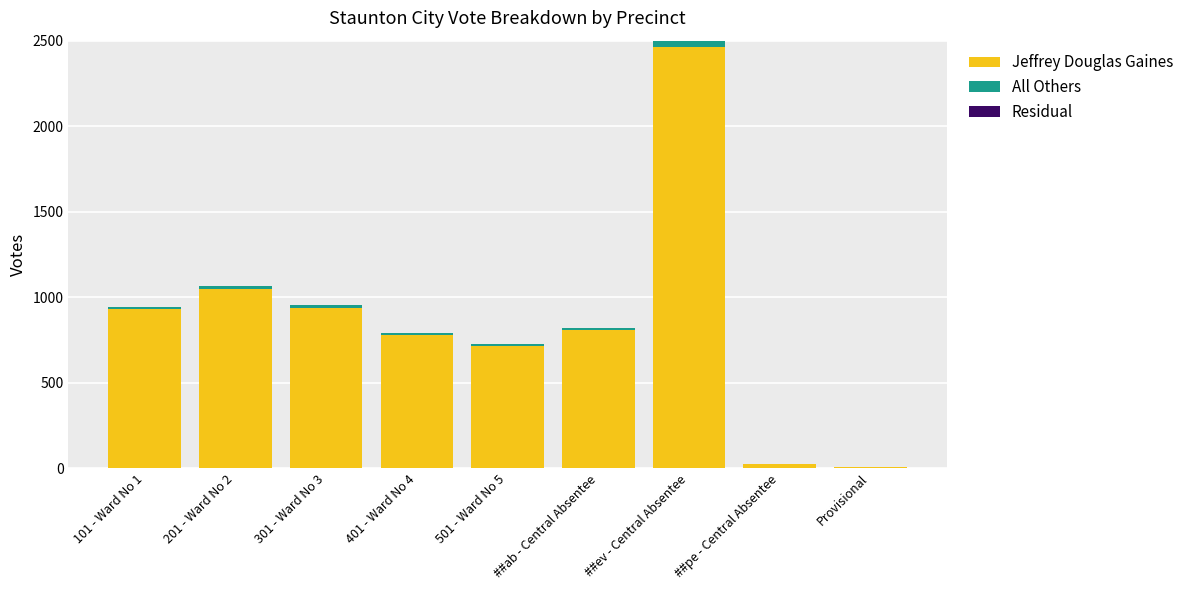

What is the sum of all Jeffrey Douglas Gaines values?

7723